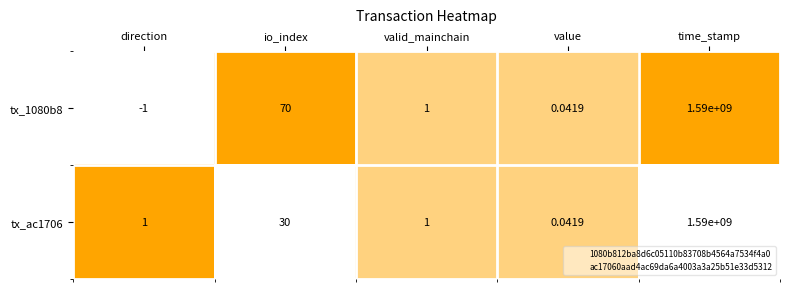

The 1080b812ba8d6c05110b83708b4564a7534f4a0 series shows 1590156195.0 at time_stamp. True or false?

True